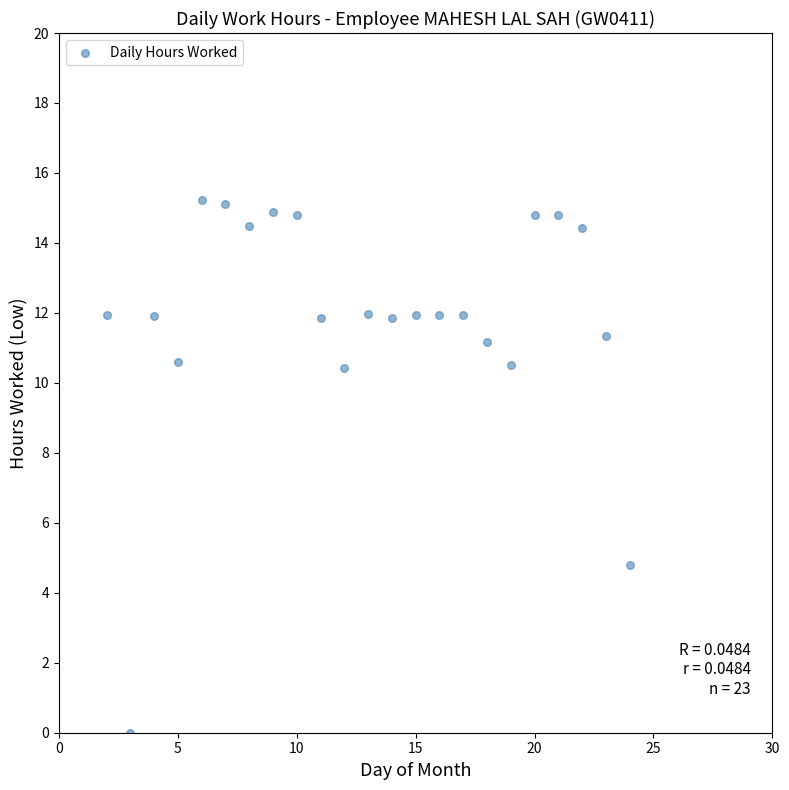

What Y value in the scatter plot is closest to 7?

4.8